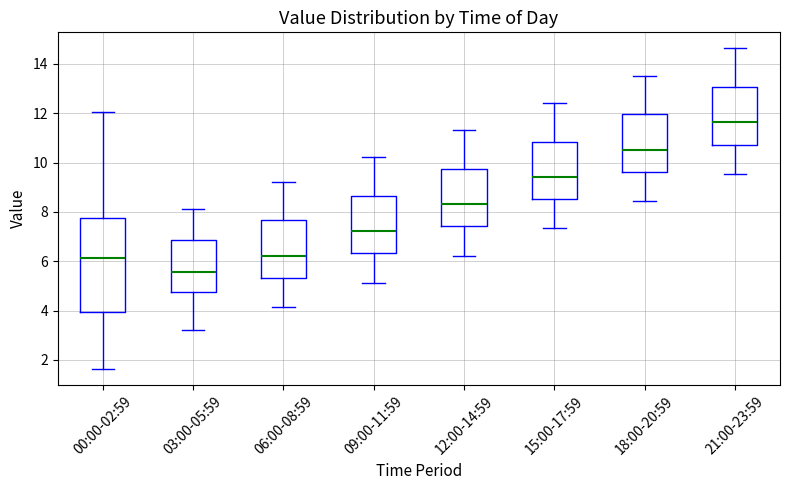

Reading left to right, transcribe this box plot: for each box, give where its median line is, the range the box spans, and where its two whiskers end, as read against the y-axis. The values are not printed on the chart, so give them approximately, as read against the axis.

00:00-02:59: median 6.2, box 4.0 to 7.8, whiskers 1.6 to 12.0
03:00-05:59: median 5.6, box 4.8 to 6.8, whiskers 3.2 to 8.2
06:00-08:59: median 6.2, box 5.4 to 7.6, whiskers 4.2 to 9.2
09:00-11:59: median 7.2, box 6.4 to 8.6, whiskers 5.2 to 10.2
12:00-14:59: median 8.4, box 7.4 to 9.8, whiskers 6.2 to 11.4
15:00-17:59: median 9.4, box 8.6 to 10.8, whiskers 7.4 to 12.4
18:00-20:59: median 10.6, box 9.6 to 12.0, whiskers 8.4 to 13.6
21:00-23:59: median 11.6, box 10.8 to 13.0, whiskers 9.6 to 14.6